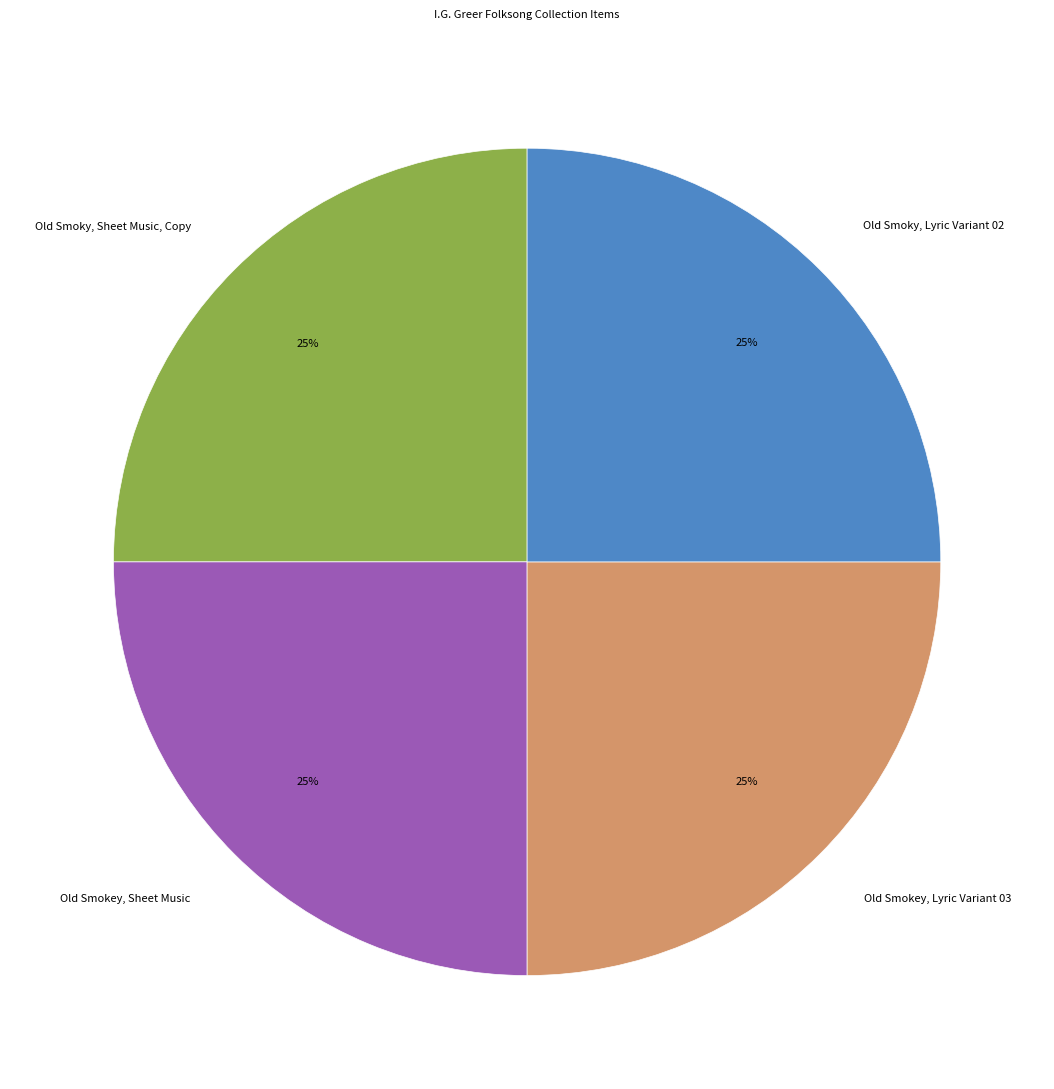

What percentage is the Old Smokey, Sheet Music slice, to the nearest percent?

25%